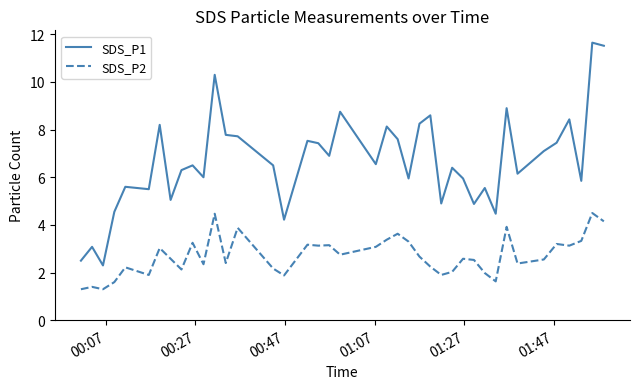

What is the sum of all SDS_P2 values?

108.2